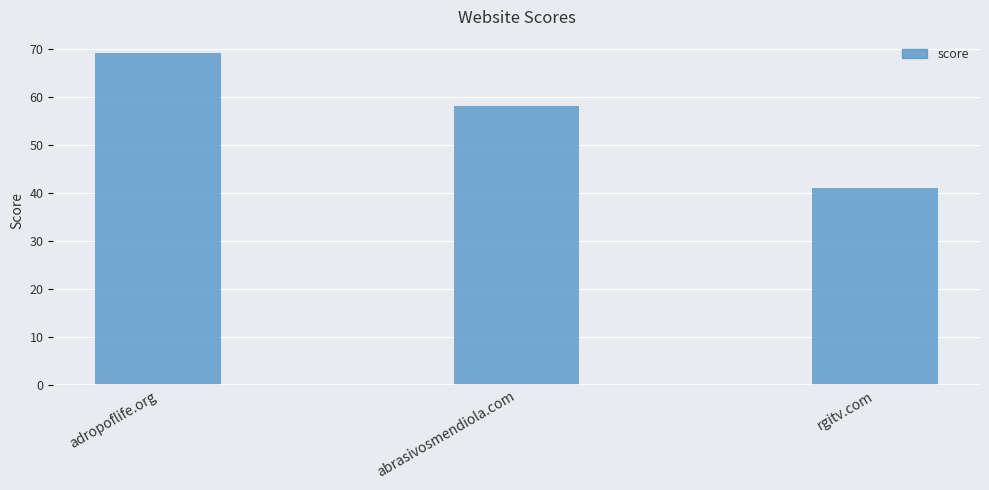

Reading left to right, extract all data points from this chart.

adropoflife.org=69	abrasivosmendiola.com=58	rgitv.com=41